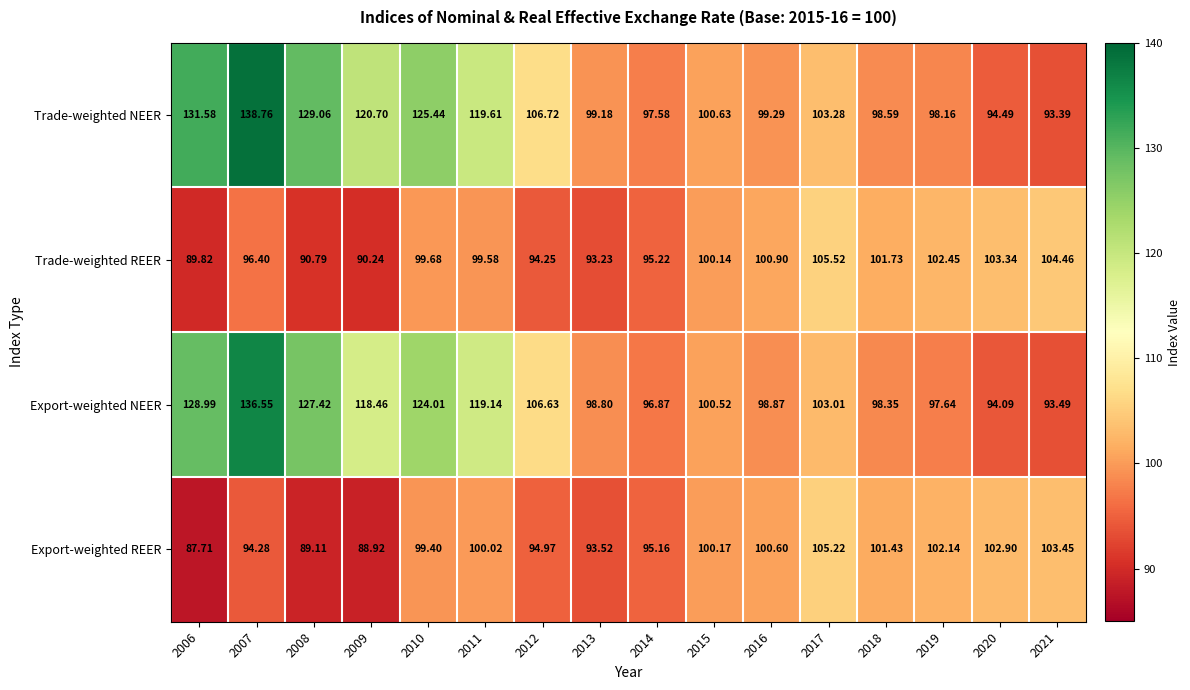

Which series has the largest total across all categories?

Trade-weighted NEER